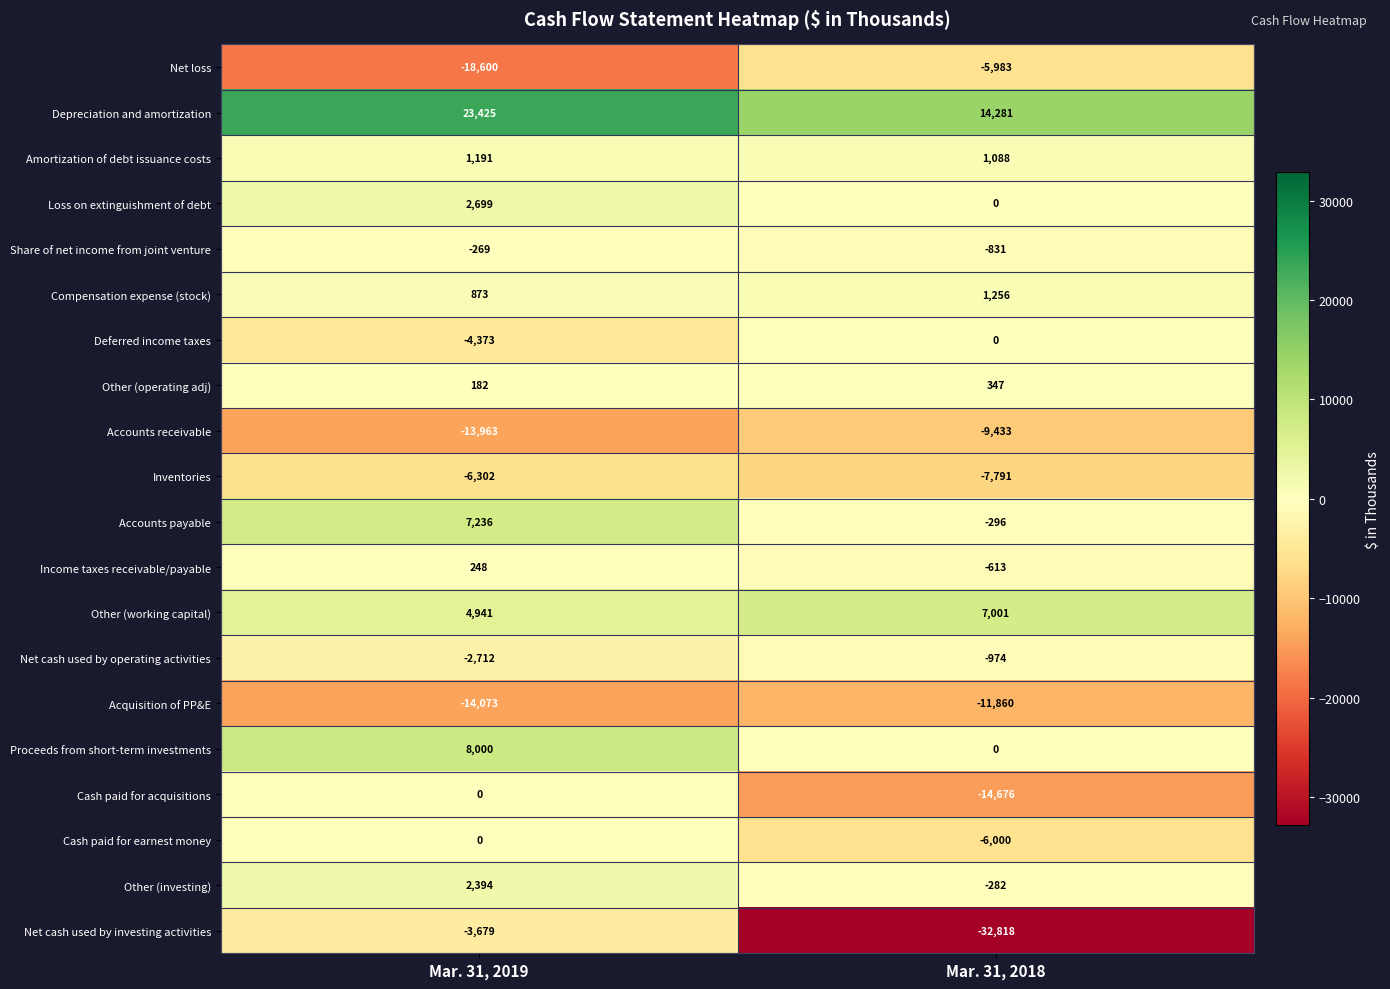

What is the sum of the Income taxes receivable/payable values at Mar. 31, 2018 and Mar. 31, 2019?

-365